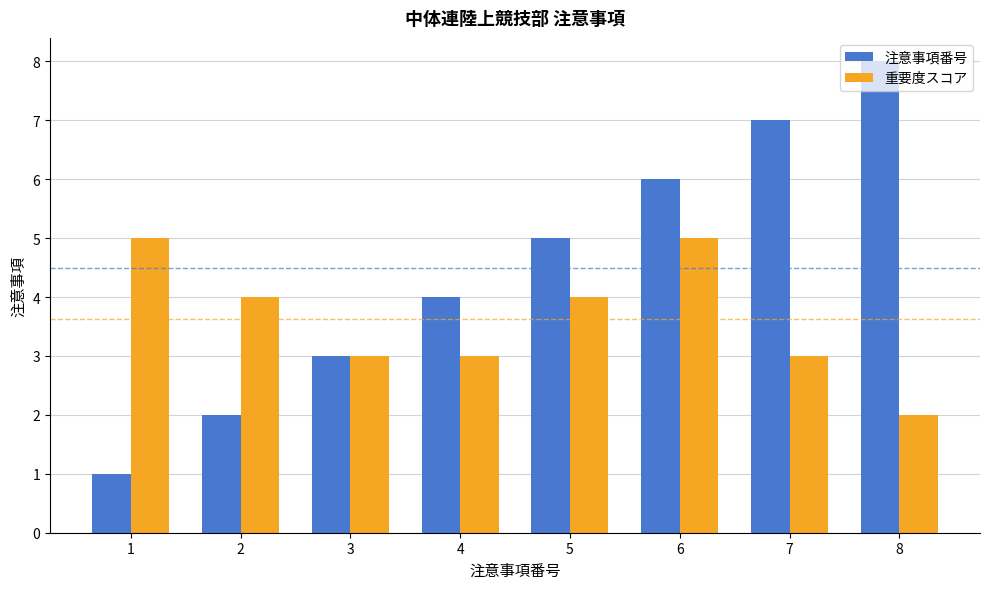

The 重要度スコア series shows 2 at 6. True or false?

False